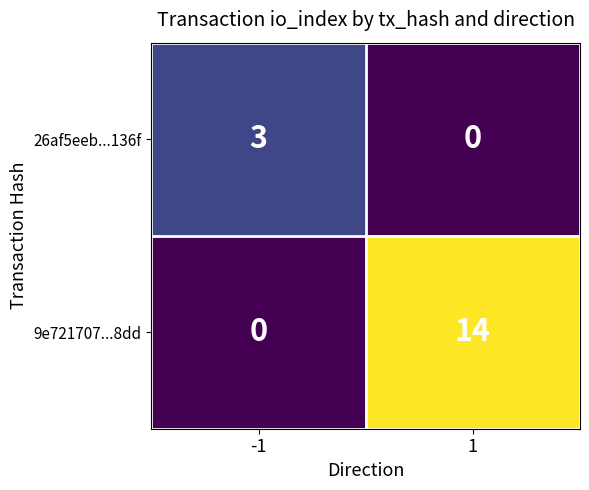

Count the number of categories in the chart.

2